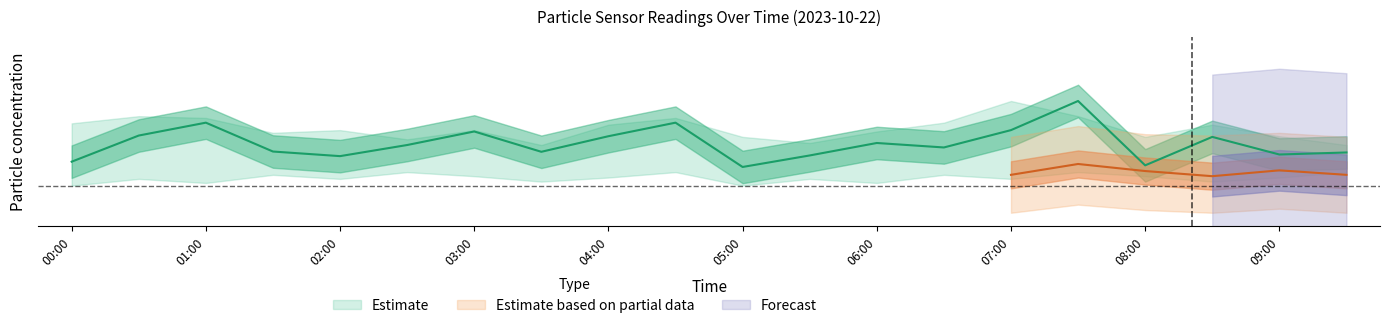

What is the maximum value shown in the chart?

19.2